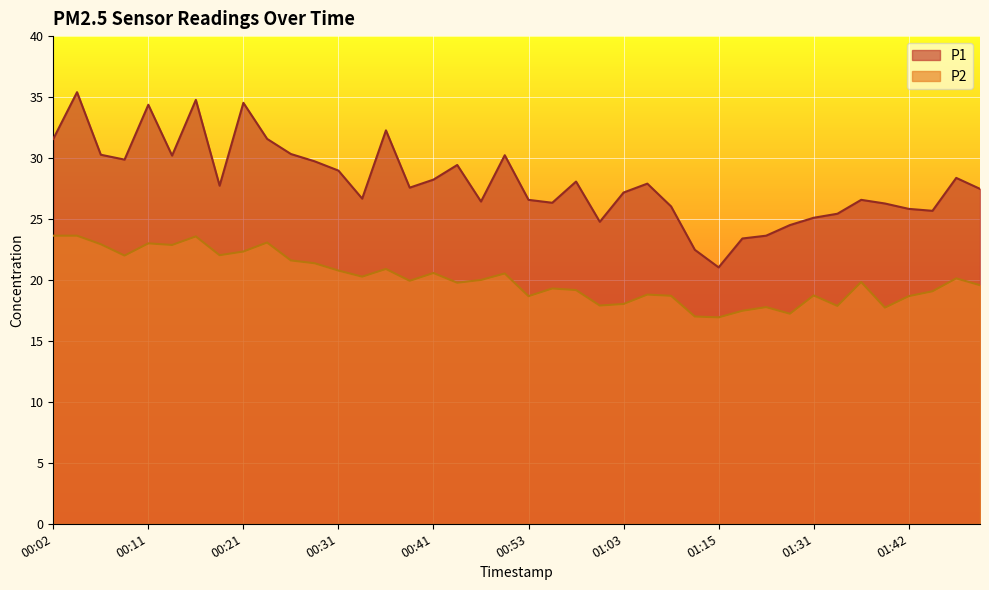

True or false: P1 has a value of 41.5 at 00:02.

False